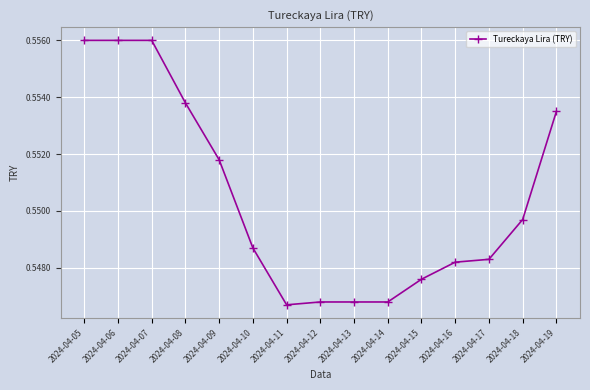

The value at 2024-04-08 is 0.2. True or false?

False